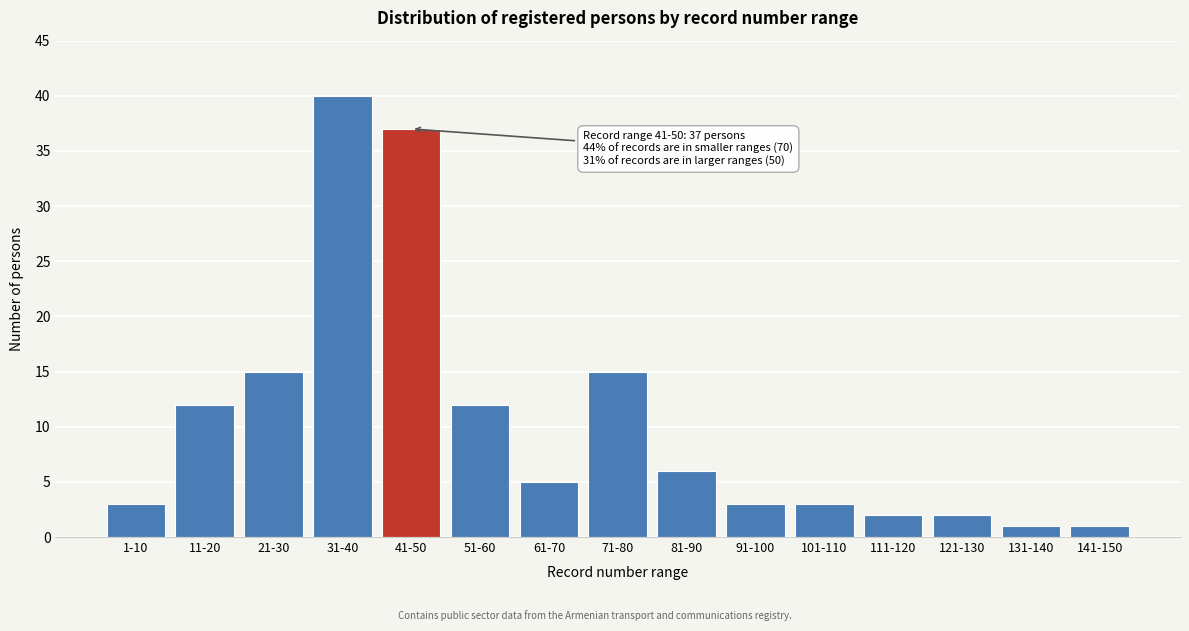

Reading left to right, extract all data points from this chart.

3	12	15	40	37	12	5	15	6	3	3	2	2	1	1